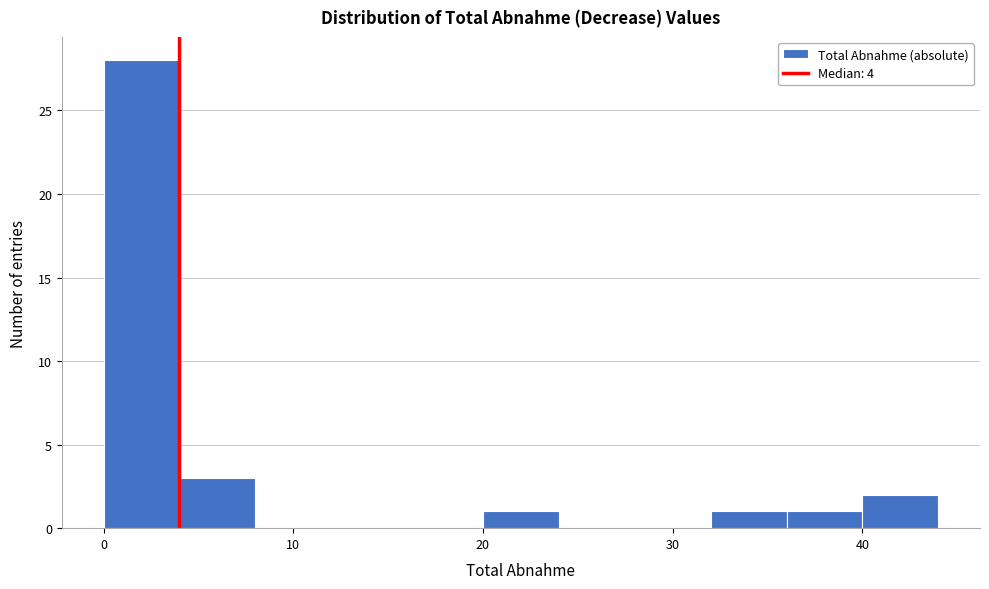

How tall is the bar that spans 32 to 36 on the x-axis? The values are not printed on the chart, so give them approximately, as read against the axis.

1